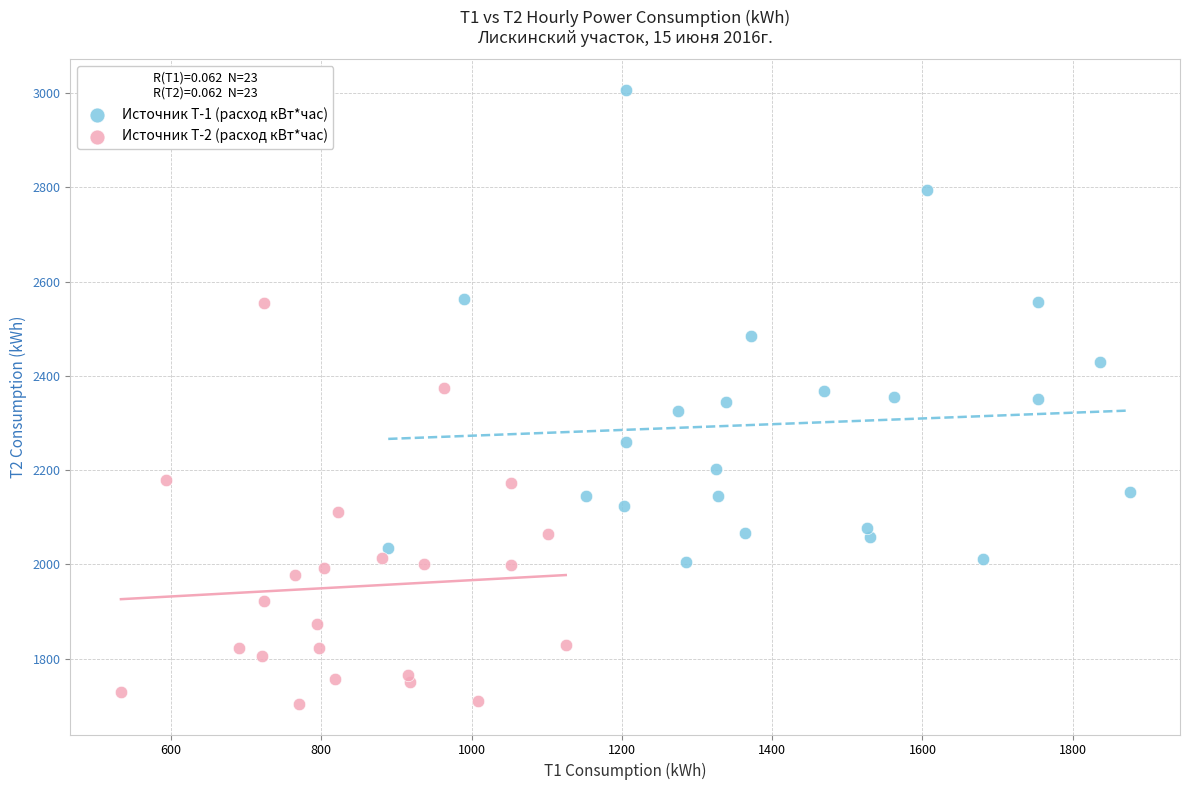

Which series has the largest Y range (max minus min)?

Источник Т-1 (расход кВт*час)